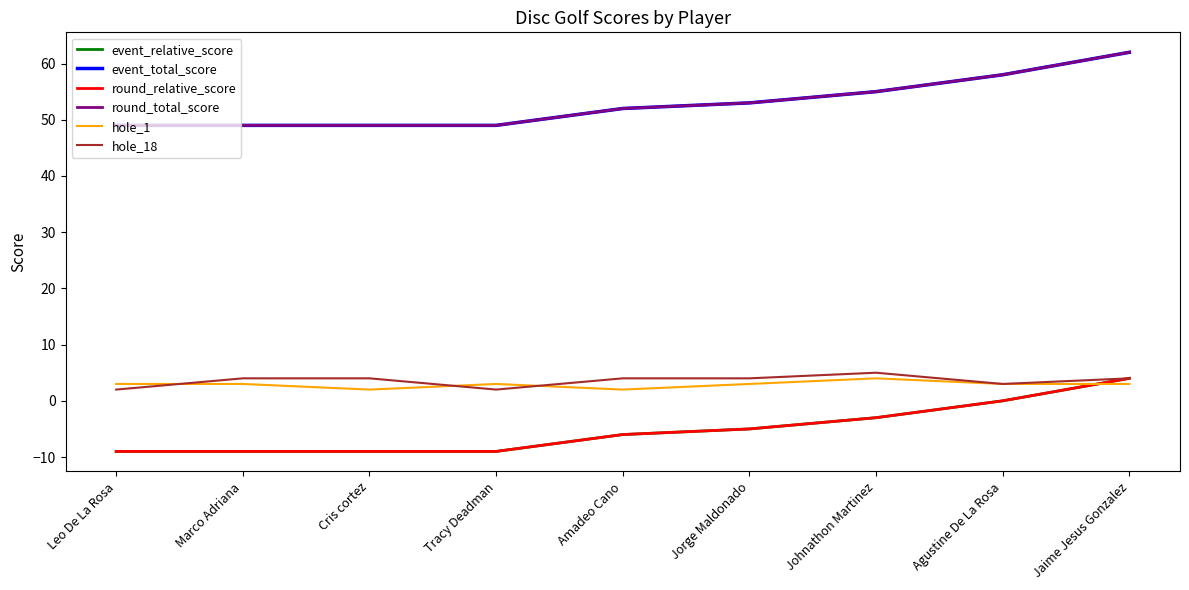

Rank the series by their maximum value, from lowest to highest.

event_relative_score, round_relative_score, hole_1, hole_18, event_total_score, round_total_score